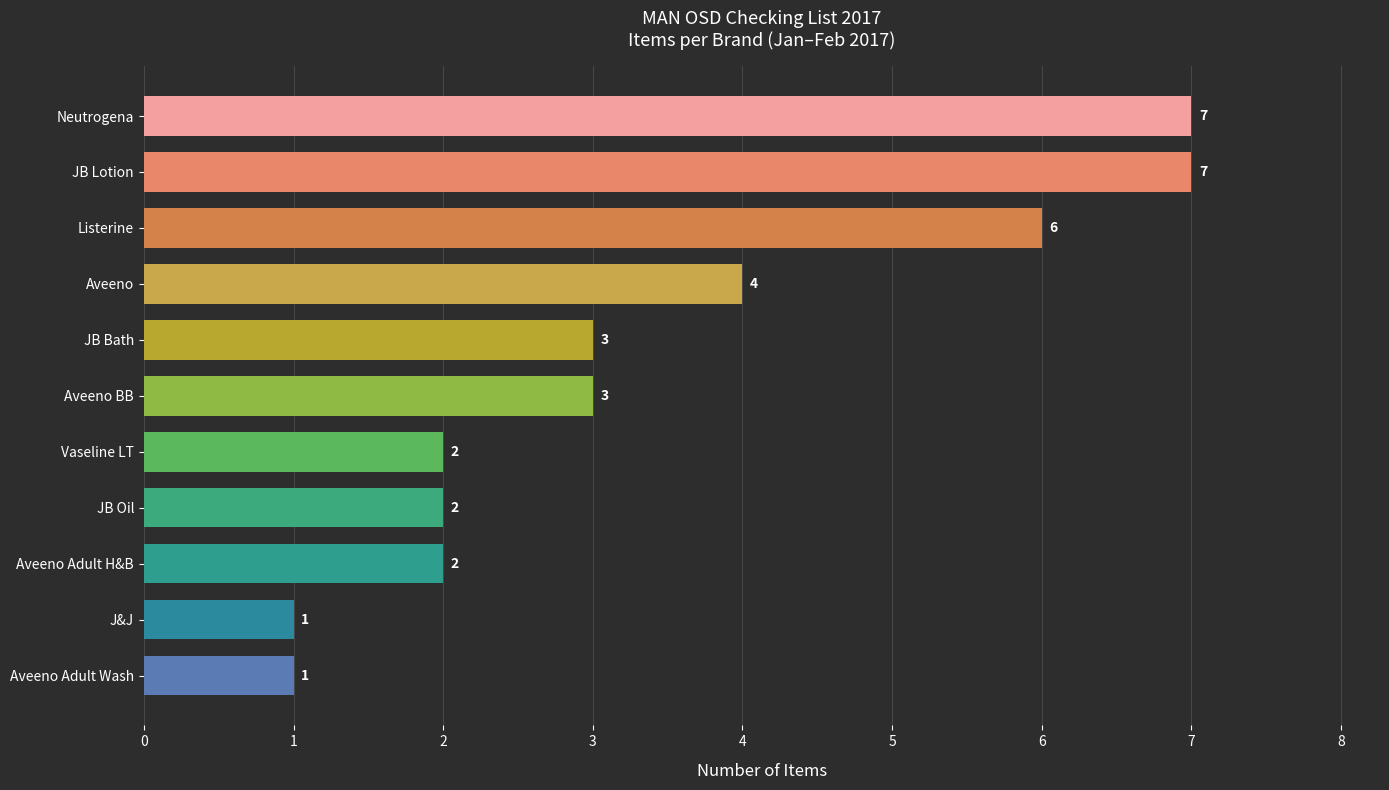

What is the minimum value shown in the chart?

1